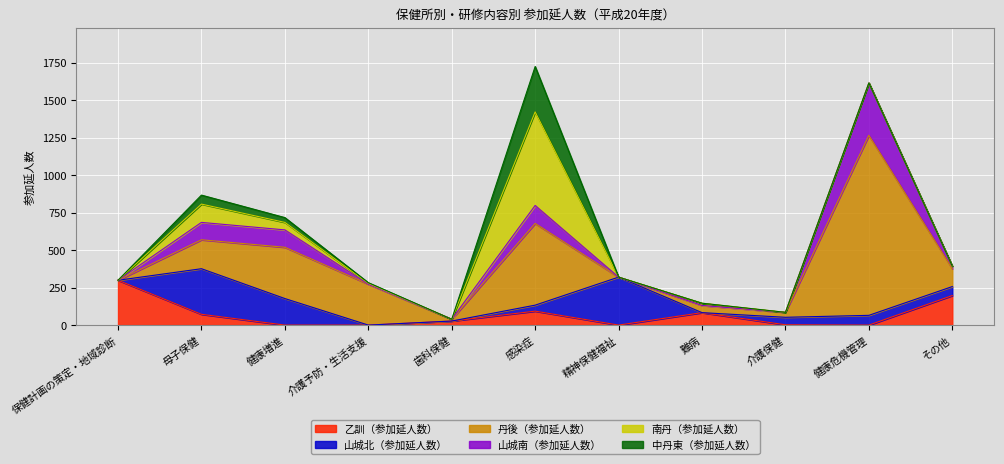

What are all the series names shown in the legend?

乙訓（参加延人数）, 山城北（参加延人数）, 丹後（参加延人数）, 山城南（参加延人数）, 南丹（参加延人数）, 中丹東（参加延人数）